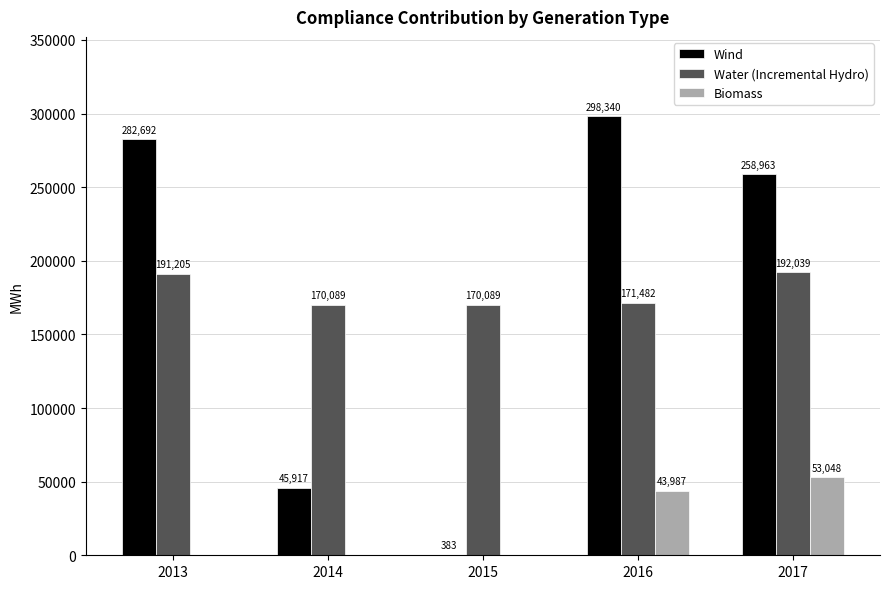

What is the sum of the Wind values at 2017 and 2016?

557303.0